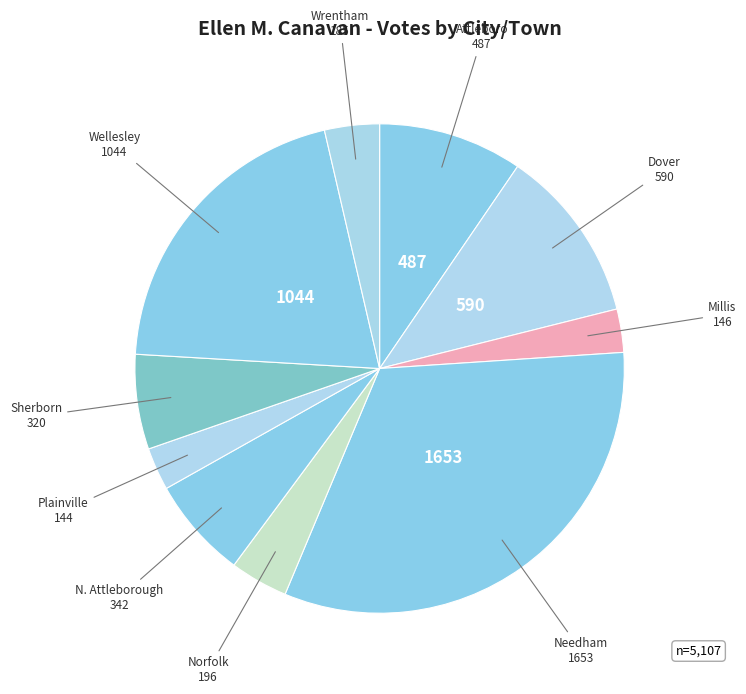

Is there a majority slice in this chart?

No